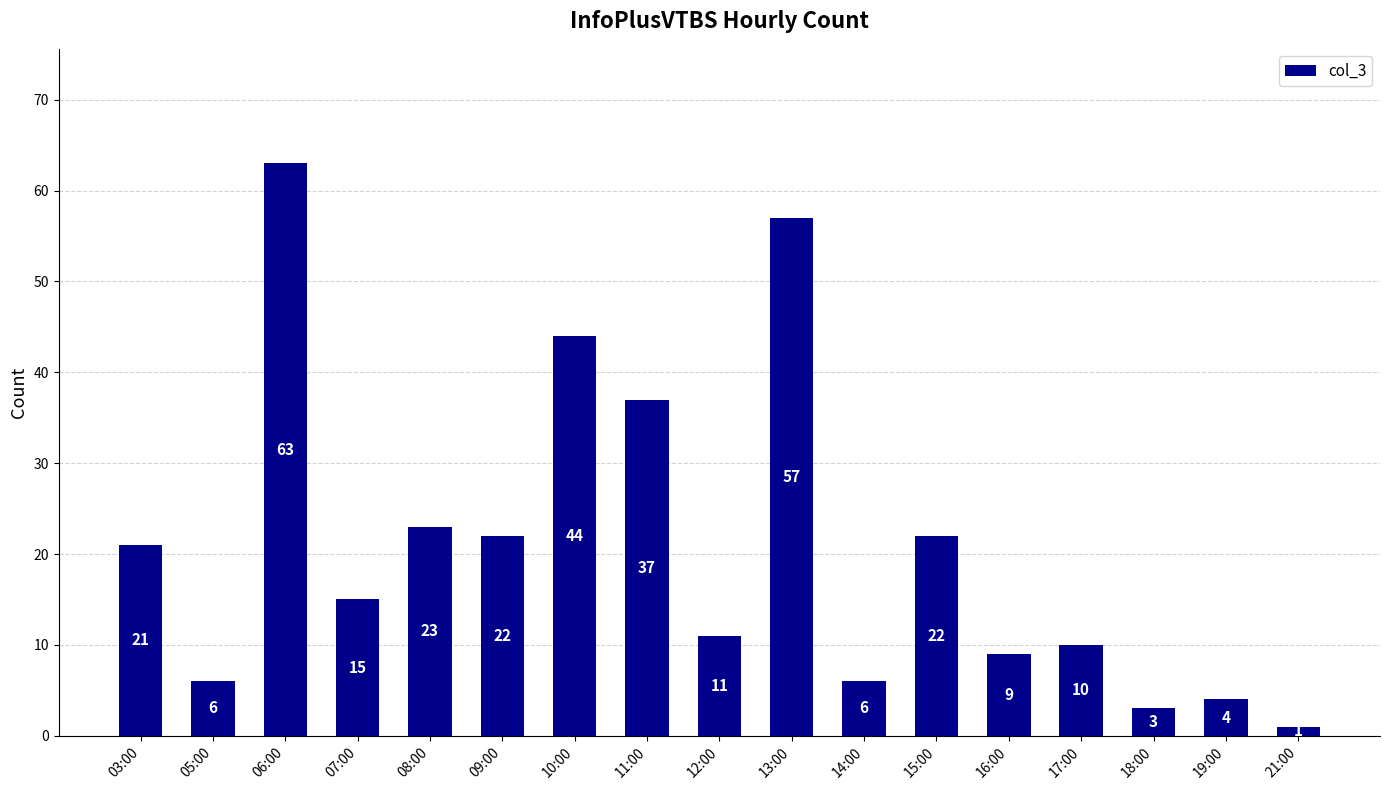

How many bars are there in total?

17